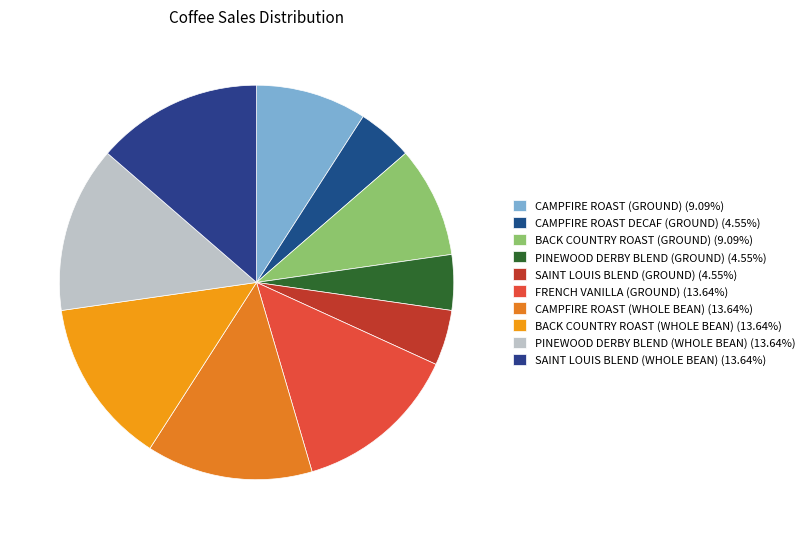

Is there any slice that represents more than half of the pie?

No